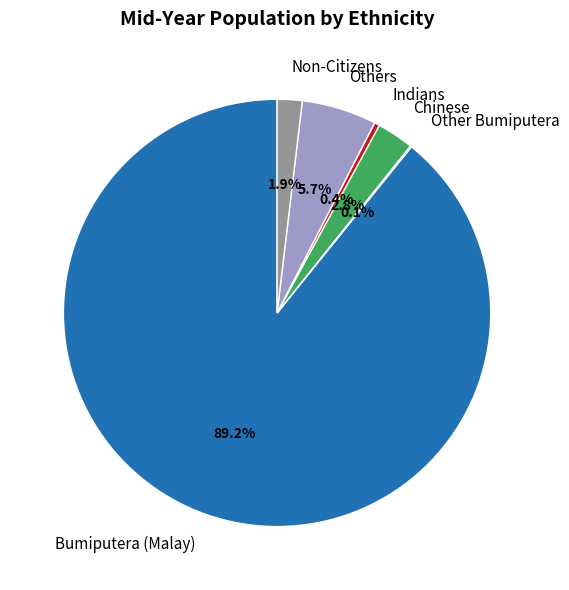

Which slice is the largest?

Bumiputera (Malay)